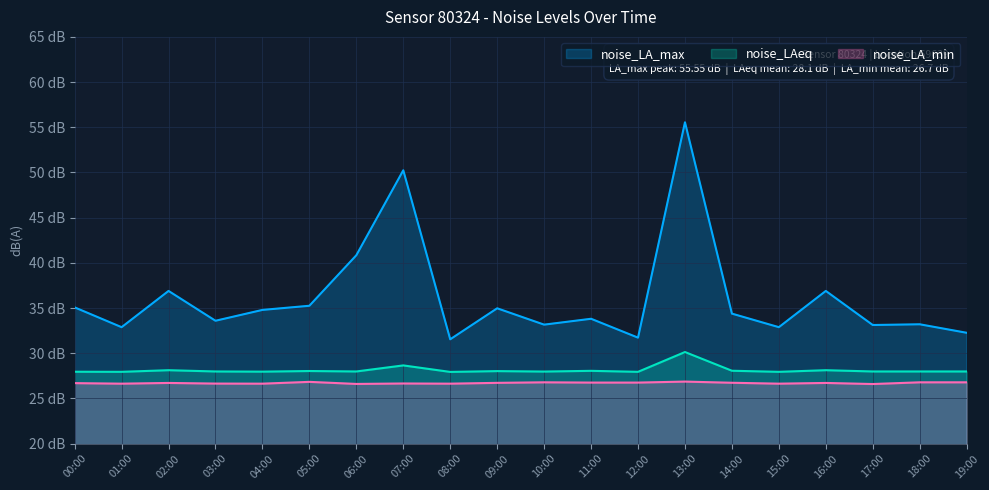

List the labels in order of noise_LAeq value, largest first.

13:00, 07:00, 02:00, 16:00, 14:00, 11:00, 05:00, 09:00, 03:00, 06:00, 17:00, 18:00, 19:00, 10:00, 04:00, 00:00, 01:00, 12:00, 15:00, 08:00